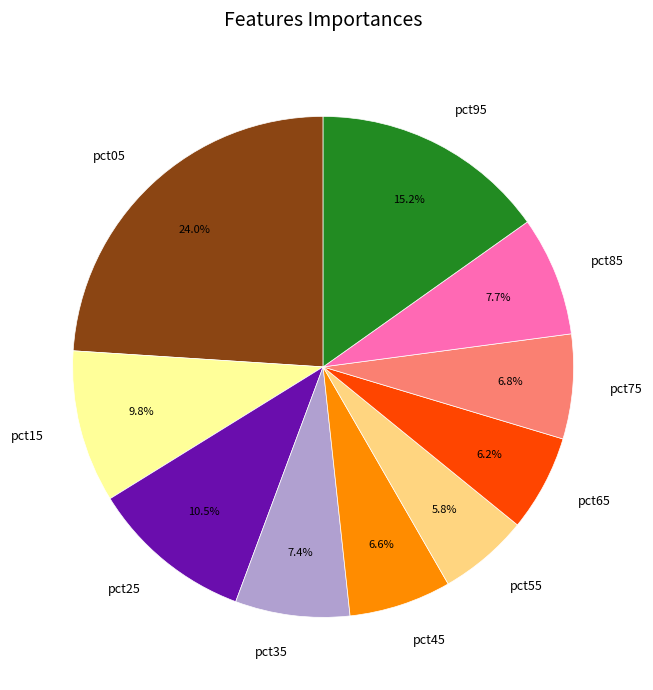

To the nearest percent, what percentage of the pie is pct45?

7%